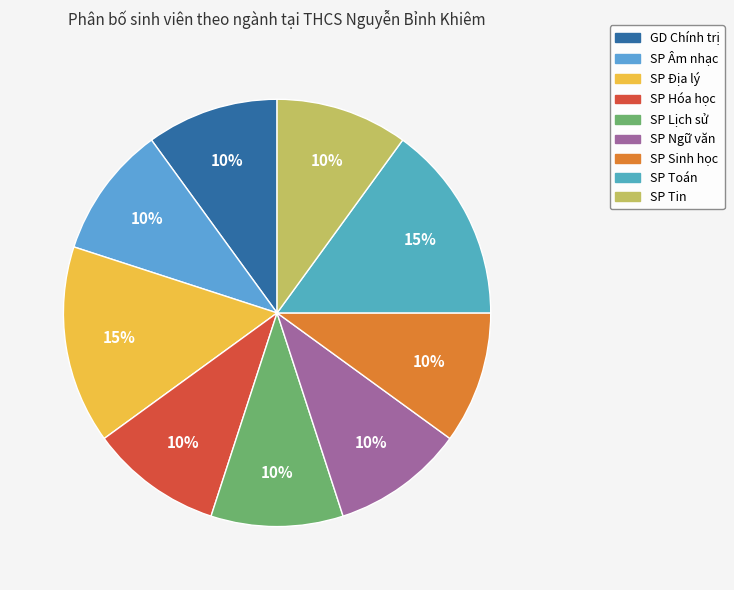

What is the largest slice in the pie chart?

SP Địa lý